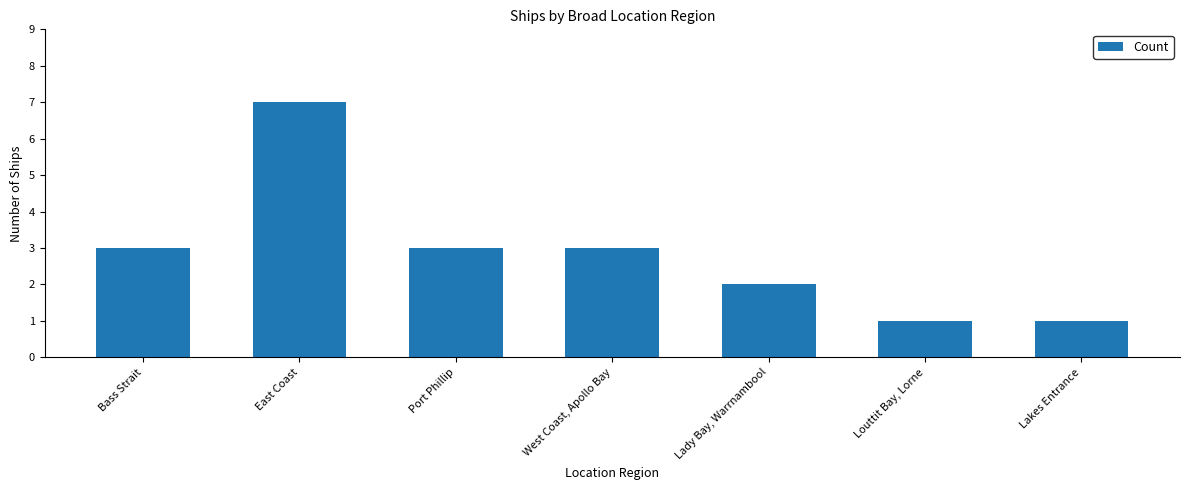

What is the change in value from East Coast to Louttit Bay, Lorne?

-6